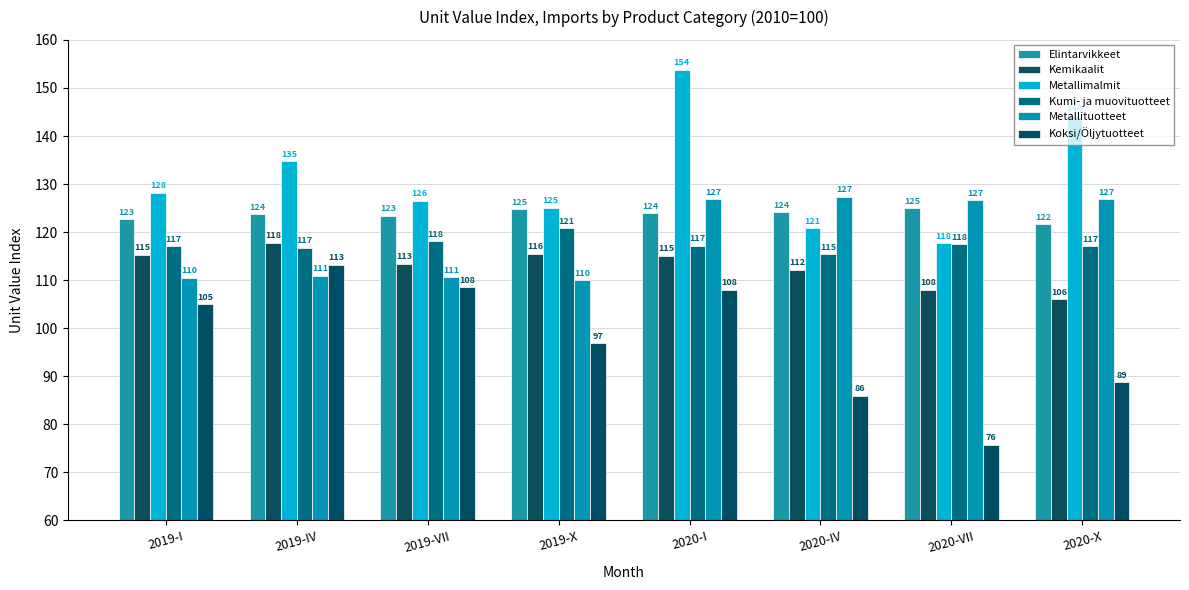

Reading left to right, transcribe all the data shown in this chart.

Elintarvikkeet: 2019-I=122.7	2019-IV=123.7	2019-VII=123.4	2019-X=124.8	2020-I=123.9	2020-IV=124.1	2020-VII=125.0	2020-X=121.7
Kemikaalit: 2019-I=115.3	2019-IV=117.8	2019-VII=113.4	2019-X=115.5	2020-I=115.1	2020-IV=112.2	2020-VII=108.0	2020-X=106.0
Metallimalmit: 2019-I=128.2	2019-IV=134.8	2019-VII=126.5	2019-X=125.1	2020-I=153.8	2020-IV=120.8	2020-VII=117.7	2020-X=144.2
Kumi- ja muovituotteet: 2019-I=117.1	2019-IV=116.8	2019-VII=118.1	2019-X=120.8	2020-I=117.2	2020-IV=115.4	2020-VII=117.5	2020-X=117.1
Metallituotteet: 2019-I=110.5	2019-IV=110.9	2019-VII=110.6	2019-X=110.0	2020-I=126.9	2020-IV=127.4	2020-VII=126.7	2020-X=126.8
Koksi/Öljytuotteet: 2019-I=105.0	2019-IV=113.2	2019-VII=108.5	2019-X=96.9	2020-I=108.0	2020-IV=86.0	2020-VII=75.8	2020-X=88.8